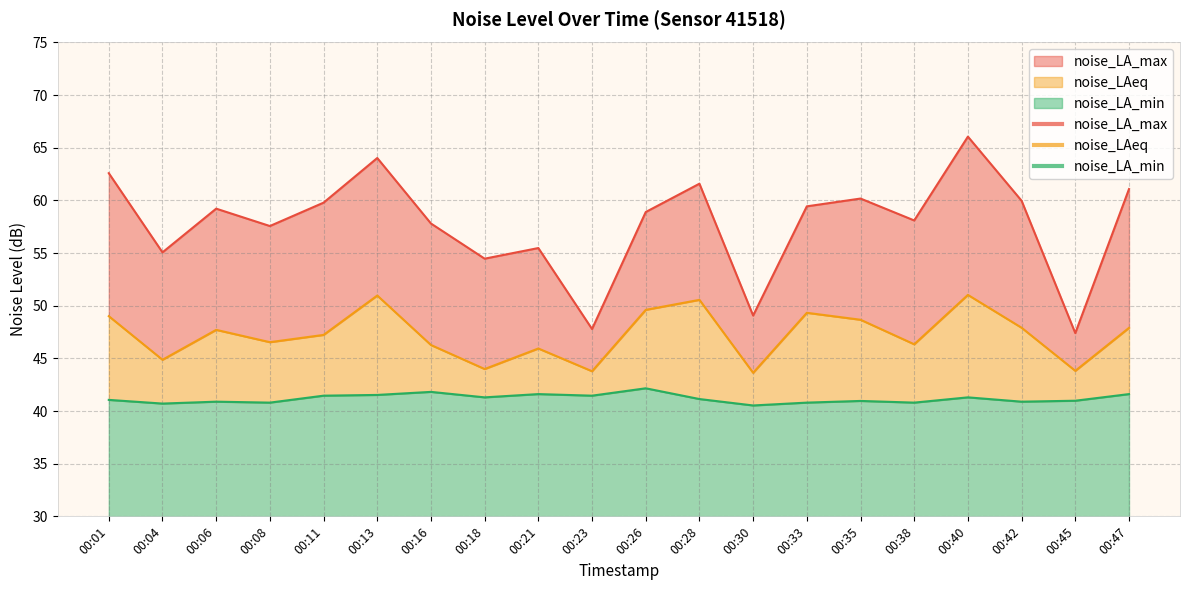

What is the value of the noise_LA_min point at the 6th from the left?

41.5